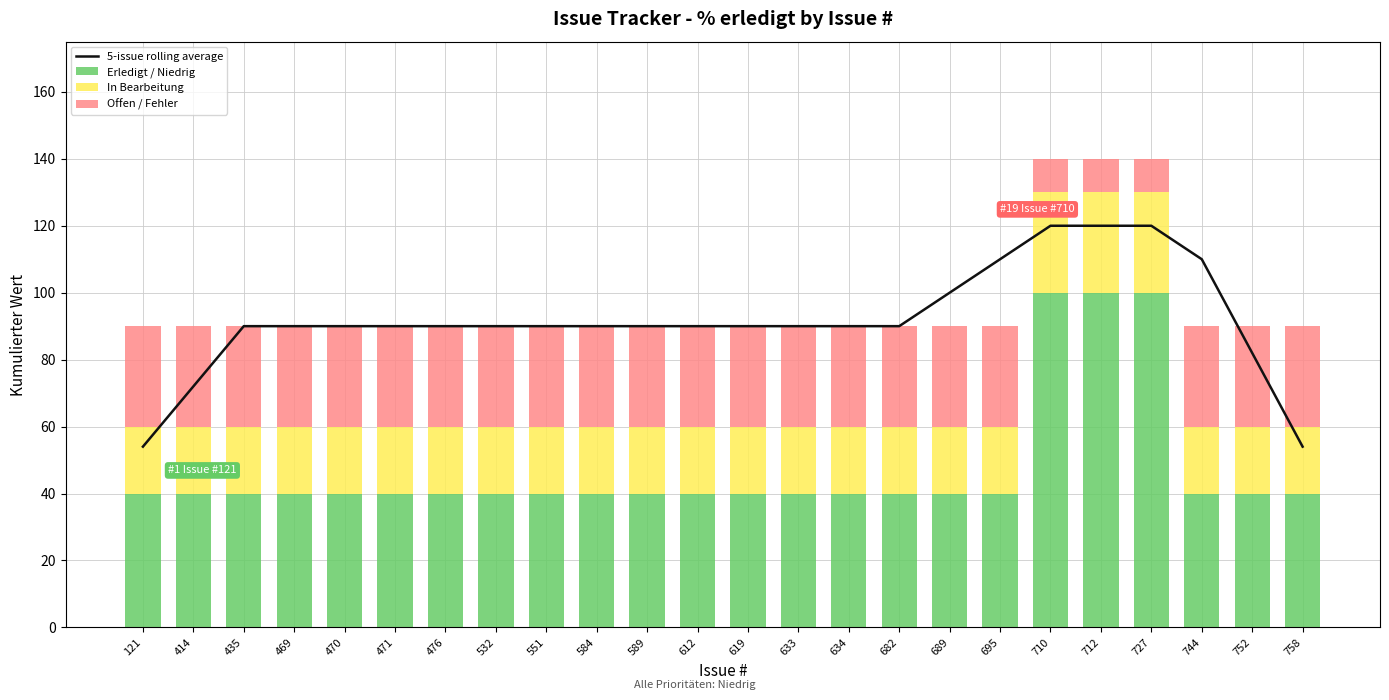

Reading left to right, list all the values displayed in this chart.

5-issue rolling average: 54	72	90	90	90	90	90	90	90	90	90	90	90	90	90	90	100	110	120	120	120	110	82	54
Erledigt / Niedrig: 40	40	40	40	40	40	40	40	40	40	40	40	40	40	40	40	40	40	100	100	100	40	40	40
In Bearbeitung: 20	20	20	20	20	20	20	20	20	20	20	20	20	20	20	20	20	20	30	30	30	20	20	20
Offen / Fehler: 30	30	30	30	30	30	30	30	30	30	30	30	30	30	30	30	30	30	10	10	10	30	30	30